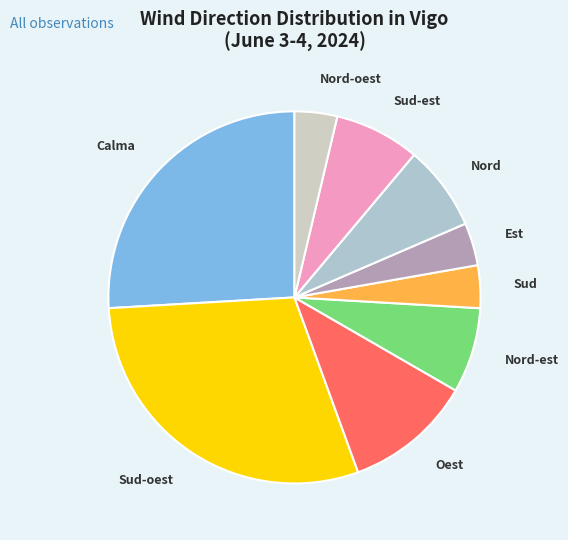

Does Nord-est account for over 50% of the chart?

No